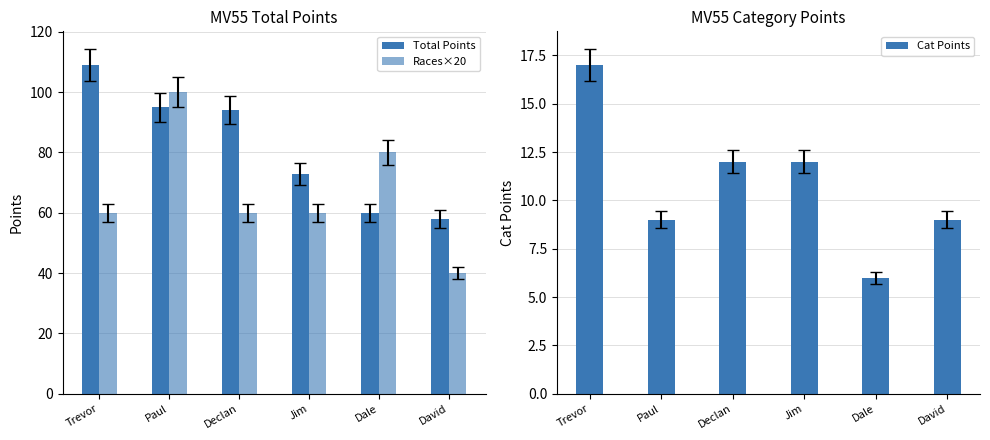

What is the average value of the Cat Points series?

11